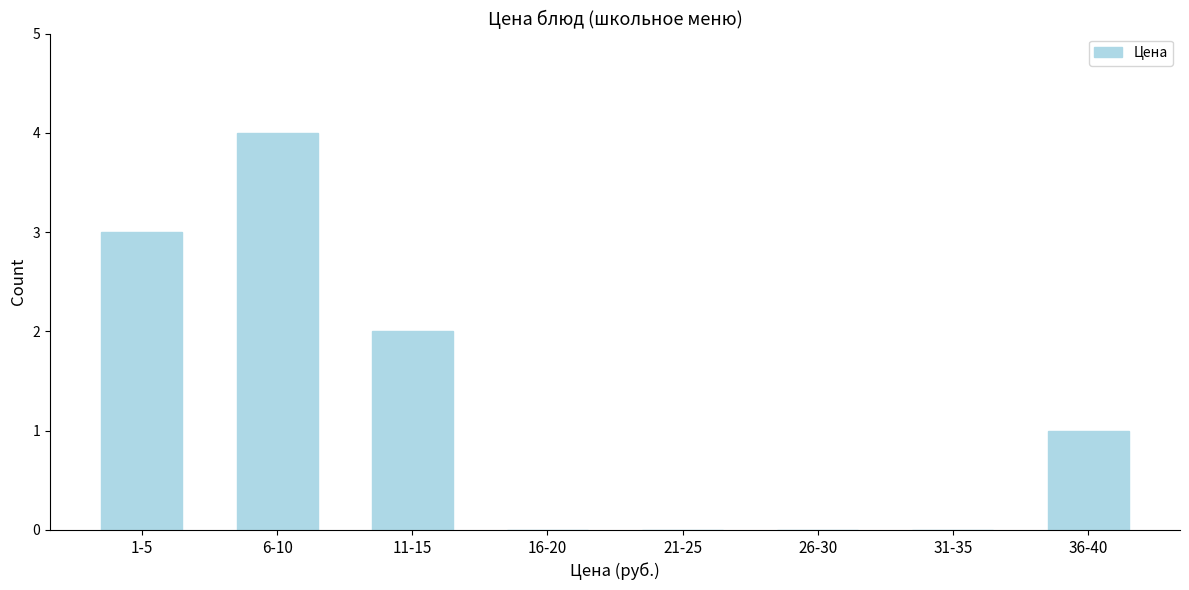

Reading right to left, list all the values displayed in this chart.

36-40=1	31-35=0	26-30=0	21-25=0	16-20=0	11-15=2	6-10=4	1-5=3